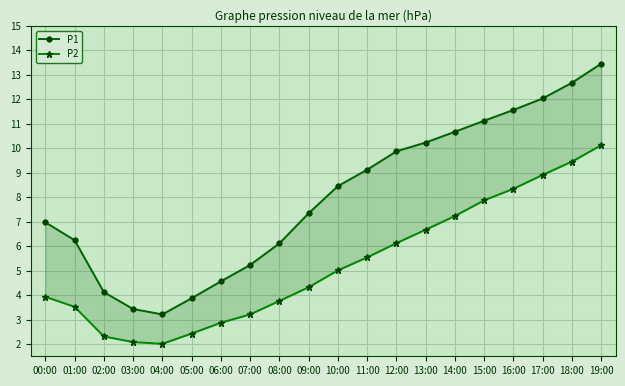

At how many categories does at least one series exceed 11?

5